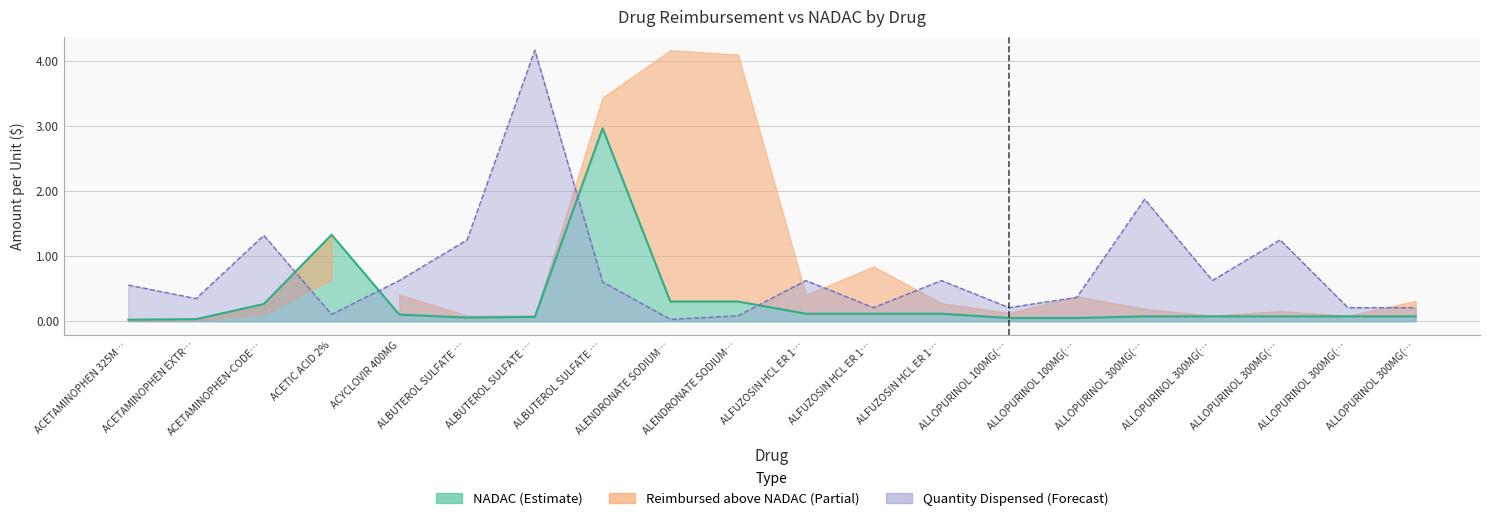

What is the difference between the second highest and second lowest values in the nadac series?

1.3